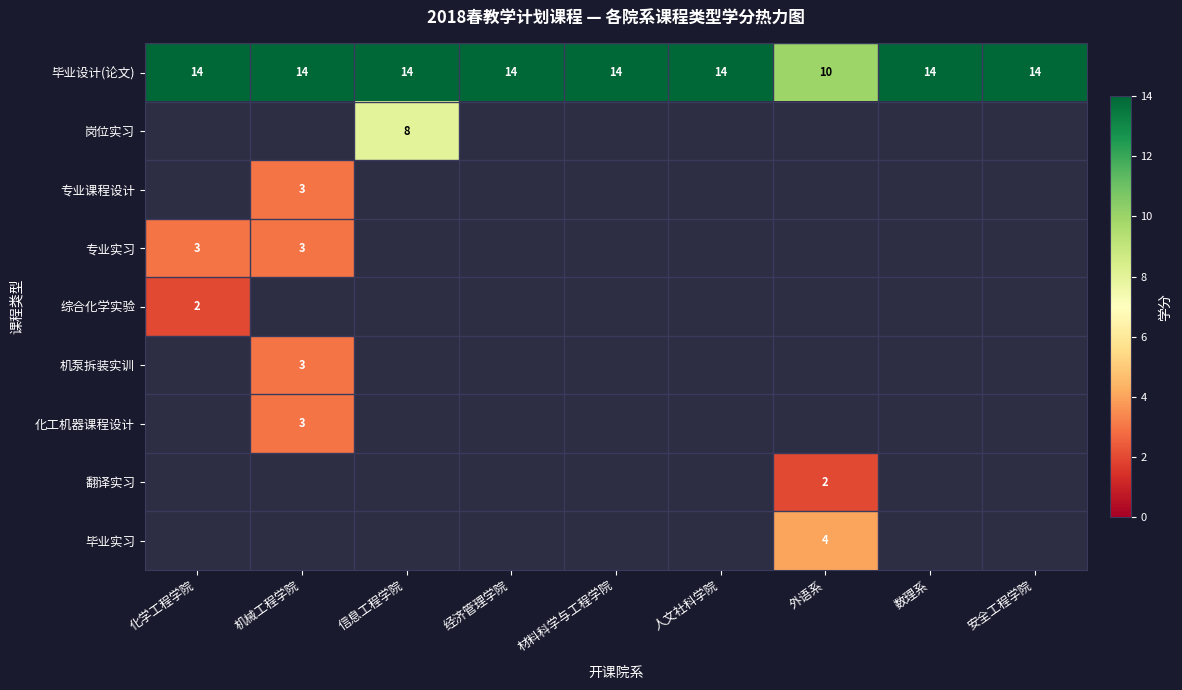

The value of 毕业设计(论文) at 经济管理学院 is 14. True or false?

True